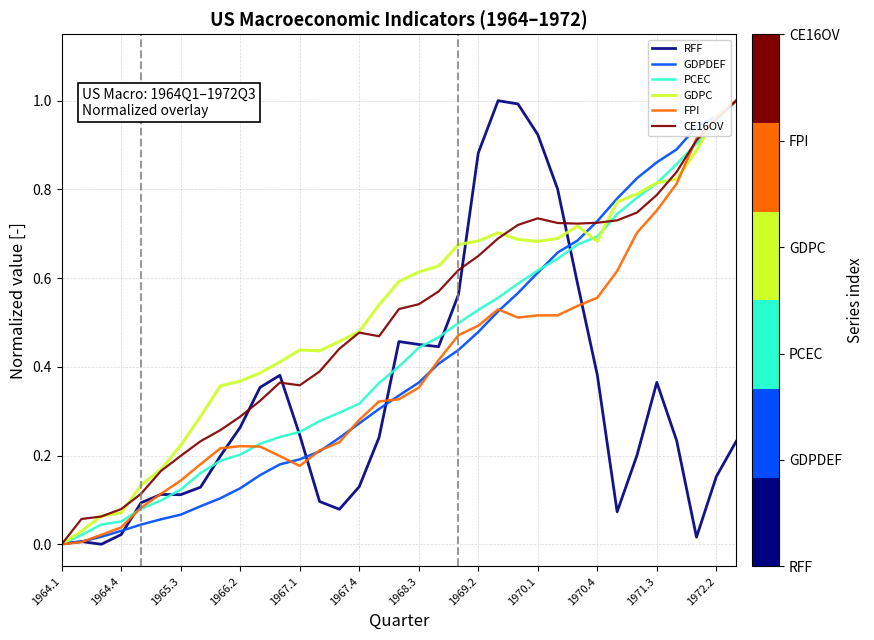

List the series in order of their peak value, highest first.

RFF, GDPDEF, PCEC, GDPC, FPI, CE16OV